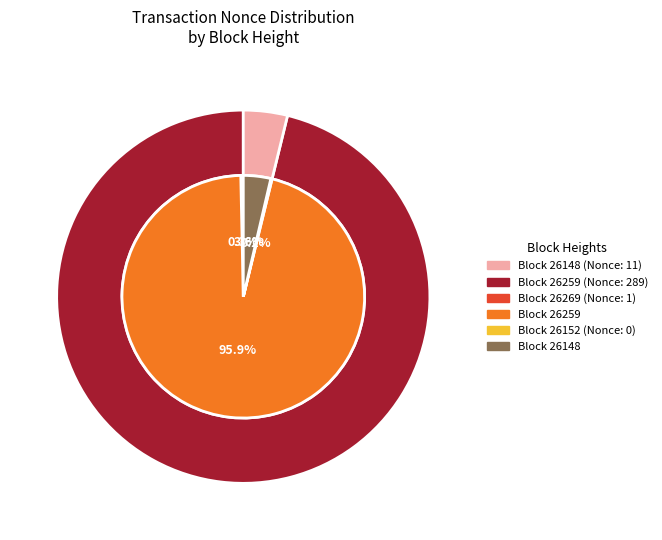

Which slice is the smallest?

26152